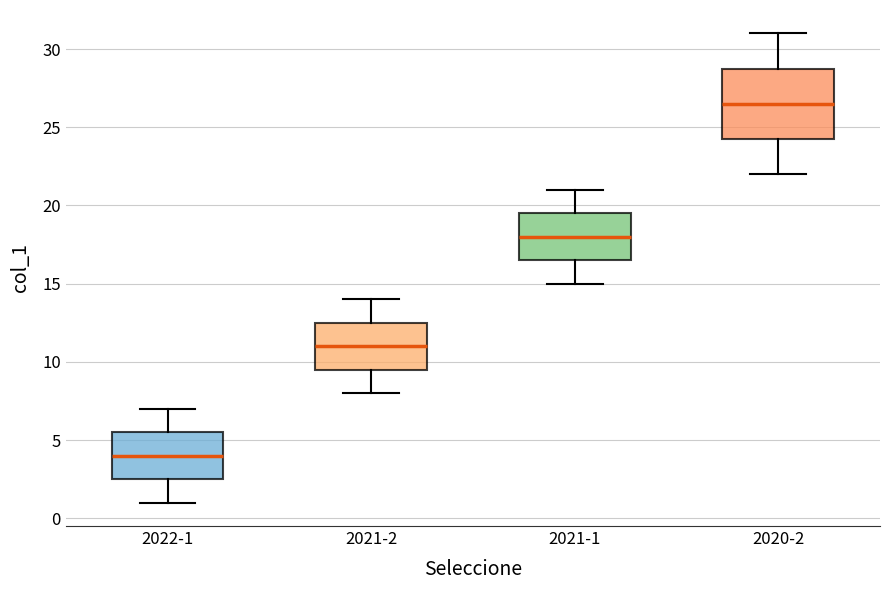

Which box's median line is the highest?

2020-2